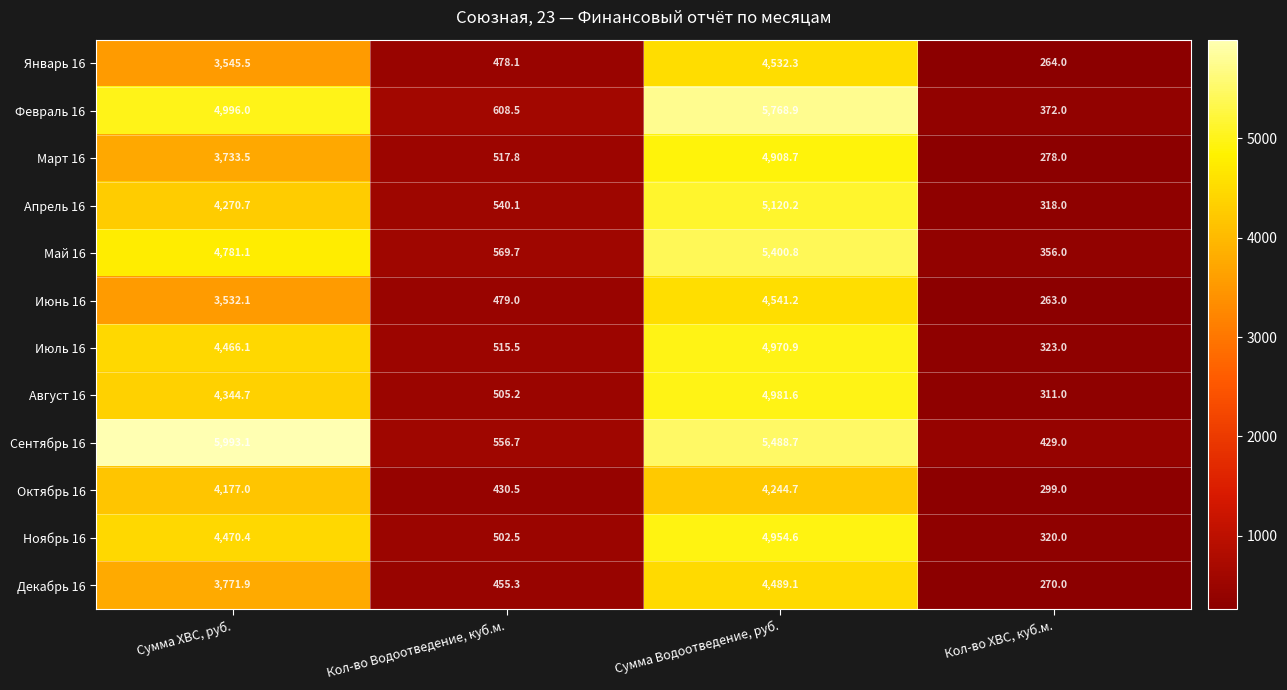

The value of Ноябрь 16 at Сумма Водоотведение, руб. is 4954.6. True or false?

True